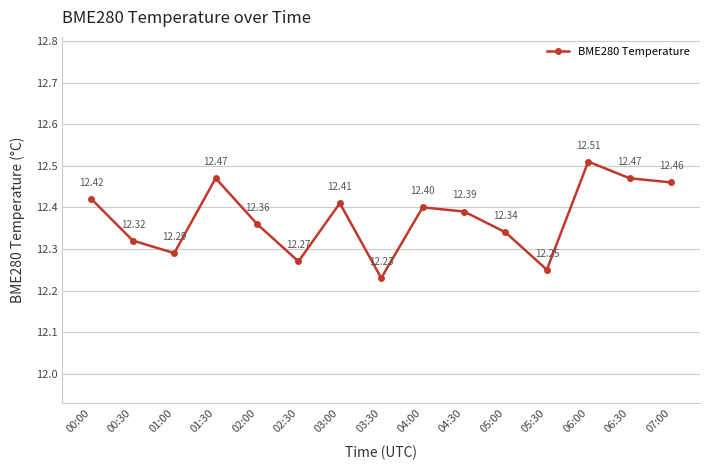

At which category does the data reach its first local peak?

01:30